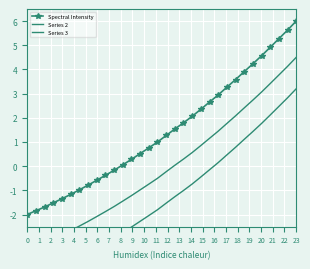

Which series has the largest total across all categories?

Spectral Intensity